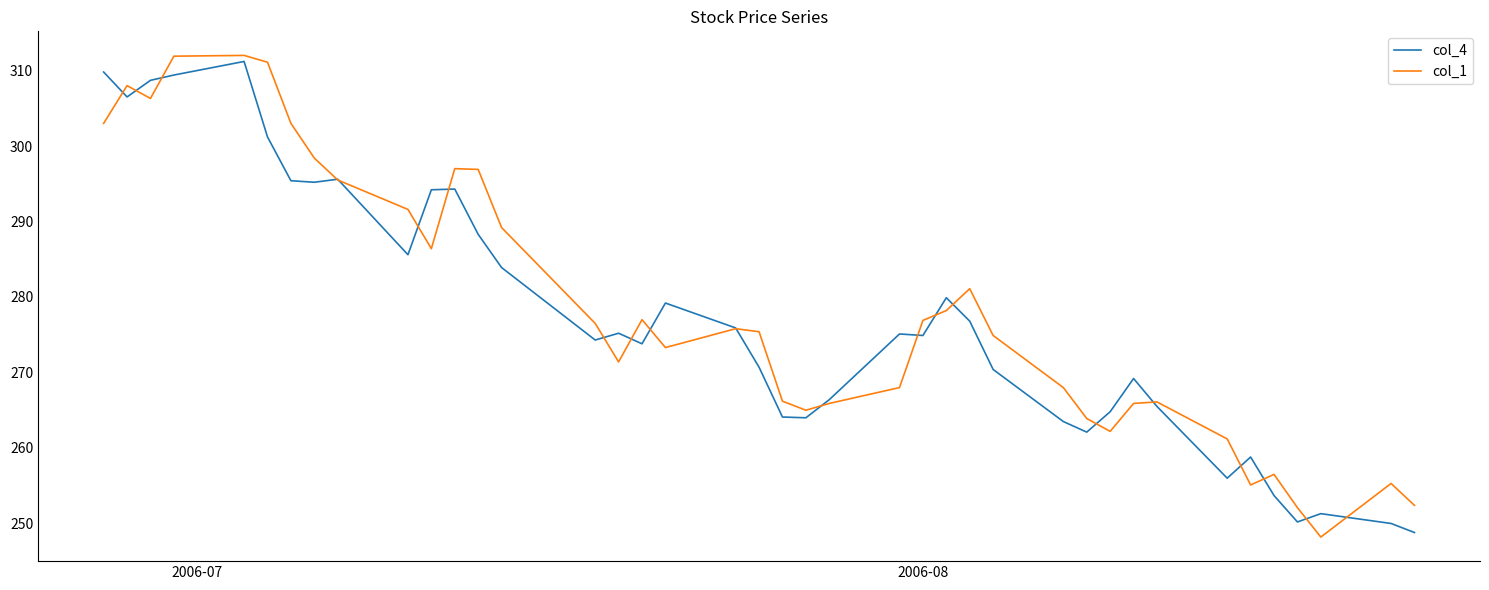

What is the sum of all col_1 values?

11142.8